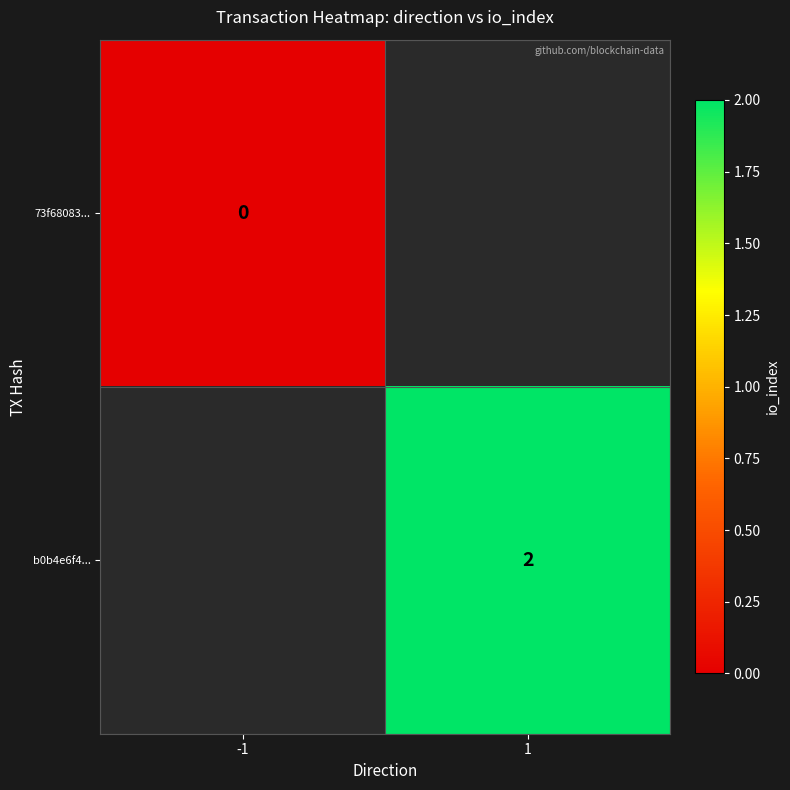

The b0b4e6f4... series shows 2 at 1. True or false?

True